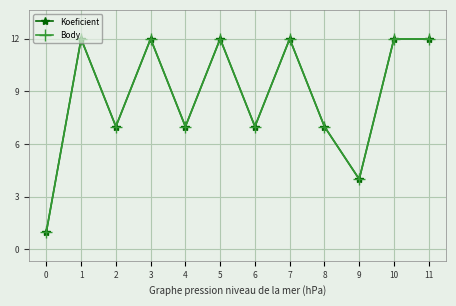

The Body series shows 7 at 1. True or false?

False